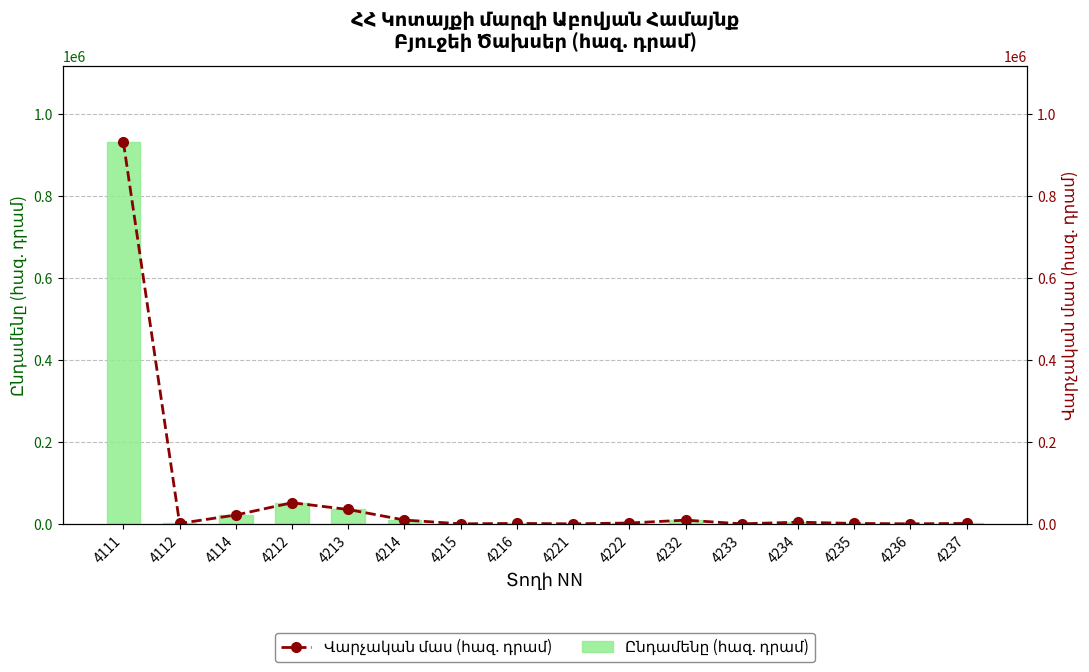

What are all the series names shown in the legend?

Ընդամենը (հազ. դրամ), Վարչական մաս (հազ. դրամ)